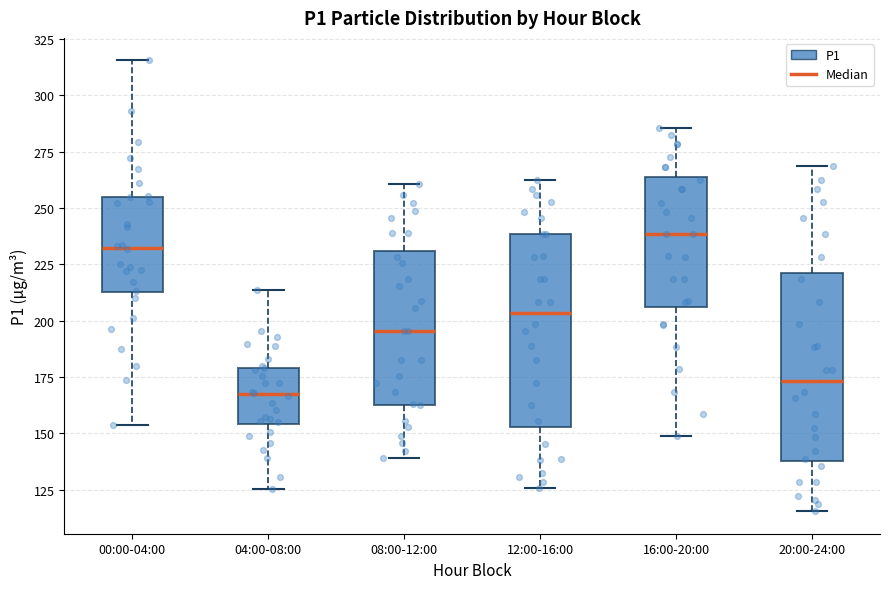

Reading left to right, read every box against the y-axis: the position of its median line, the range the box covers, and the ends of its whiskers. The values are not printed on the chart, so give them approximately, as read against the axis.

00:00-04:00: median 230, box 215 to 255, whiskers 155 to 315
04:00-08:00: median 165, box 155 to 180, whiskers 125 to 215
08:00-12:00: median 195, box 165 to 230, whiskers 140 to 260
12:00-16:00: median 205, box 155 to 240, whiskers 125 to 260
16:00-20:00: median 240, box 205 to 265, whiskers 150 to 285
20:00-24:00: median 175, box 140 to 220, whiskers 115 to 270